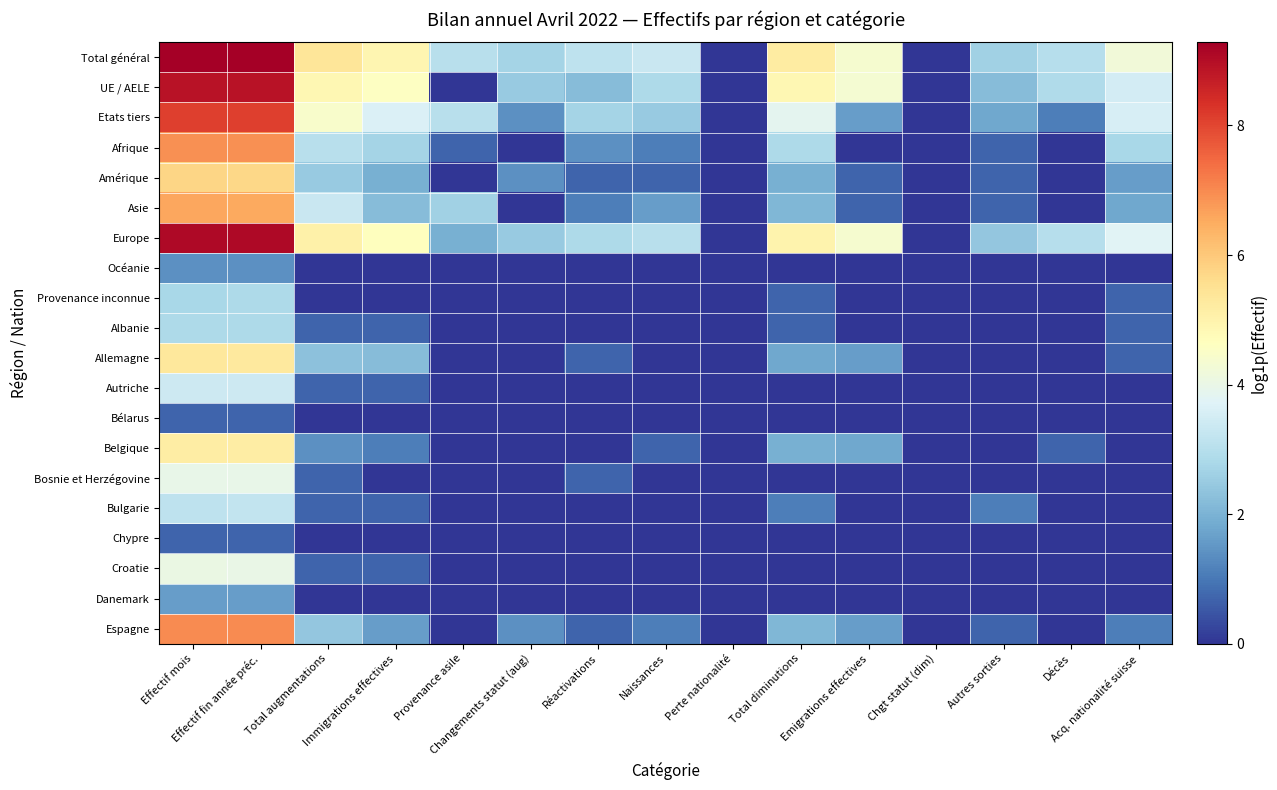

Reading left to right, list all the values displayed in this chart.

Total général: Effectif mois=9.3	Effectif fin année préc.=9.3	Total augmentations=5.4	Immigrations effectives=4.9	Provenance asile=3.0	Changements statut (aug)=2.7	Réactivations=3.1	Naissances=3.3	Perte nationalité=0.0	Total diminutions=5.2	Emigrations effectives=4.4	Chgt statut (dim)=0.0	Autres sorties=2.6	Décès=3.0	Acq. nationalité suisse=4.2
UE / AELE: Effectif mois=8.9	Effectif fin année préc.=8.9	Total augmentations=4.9	Immigrations effectives=4.6	Provenance asile=0.0	Changements statut (aug)=2.5	Réactivations=2.2	Naissances=2.8	Perte nationalité=0.0	Total diminutions=4.9	Emigrations effectives=4.3	Chgt statut (dim)=0.0	Autres sorties=2.2	Décès=2.9	Acq. nationalité suisse=3.5
Etats tiers: Effectif mois=8.1	Effectif fin année préc.=8.1	Total augmentations=4.5	Immigrations effectives=3.6	Provenance asile=3.0	Changements statut (aug)=1.4	Réactivations=2.7	Naissances=2.5	Perte nationalité=0.0	Total diminutions=3.9	Emigrations effectives=1.6	Chgt statut (dim)=0.0	Autres sorties=1.8	Décès=1.1	Acq. nationalité suisse=3.6
Afrique: Effectif mois=6.9	Effectif fin année préc.=6.9	Total augmentations=3.0	Immigrations effectives=2.7	Provenance asile=0.7	Changements statut (aug)=0.0	Réactivations=1.4	Naissances=1.1	Perte nationalité=0.0	Total diminutions=2.8	Emigrations effectives=0.0	Chgt statut (dim)=0.0	Autres sorties=0.7	Décès=0.0	Acq. nationalité suisse=2.8
Amérique: Effectif mois=5.7	Effectif fin année préc.=5.7	Total augmentations=2.5	Immigrations effectives=1.9	Provenance asile=0.0	Changements statut (aug)=1.4	Réactivations=0.7	Naissances=0.7	Perte nationalité=0.0	Total diminutions=1.9	Emigrations effectives=0.7	Chgt statut (dim)=0.0	Autres sorties=0.7	Décès=0.0	Acq. nationalité suisse=1.6
Asie: Effectif mois=6.6	Effectif fin année préc.=6.6	Total augmentations=3.3	Immigrations effectives=2.2	Provenance asile=2.6	Changements statut (aug)=0.0	Réactivations=1.1	Naissances=1.6	Perte nationalité=0.0	Total diminutions=2.1	Emigrations effectives=0.7	Chgt statut (dim)=0.0	Autres sorties=0.7	Décès=0.0	Acq. nationalité suisse=1.8
Europe: Effectif mois=9.1	Effectif fin année préc.=9.1	Total augmentations=5.1	Immigrations effectives=4.7	Provenance asile=1.9	Changements statut (aug)=2.5	Réactivations=2.8	Naissances=3.0	Perte nationalité=0.0	Total diminutions=5.0	Emigrations effectives=4.4	Chgt statut (dim)=0.0	Autres sorties=2.4	Décès=3.0	Acq. nationalité suisse=3.8
Océanie: Effectif mois=1.4	Effectif fin année préc.=1.4	Total augmentations=0.0	Immigrations effectives=0.0	Provenance asile=0.0	Changements statut (aug)=0.0	Réactivations=0.0	Naissances=0.0	Perte nationalité=0.0	Total diminutions=0.0	Emigrations effectives=0.0	Chgt statut (dim)=0.0	Autres sorties=0.0	Décès=0.0	Acq. nationalité suisse=0.0
Provenance inconnue: Effectif mois=2.8	Effectif fin année préc.=2.8	Total augmentations=0.0	Immigrations effectives=0.0	Provenance asile=0.0	Changements statut (aug)=0.0	Réactivations=0.0	Naissances=0.0	Perte nationalité=0.0	Total diminutions=0.7	Emigrations effectives=0.0	Chgt statut (dim)=0.0	Autres sorties=0.0	Décès=0.0	Acq. nationalité suisse=0.7
Albanie: Effectif mois=2.8	Effectif fin année préc.=2.8	Total augmentations=0.7	Immigrations effectives=0.7	Provenance asile=0.0	Changements statut (aug)=0.0	Réactivations=0.0	Naissances=0.0	Perte nationalité=0.0	Total diminutions=0.7	Emigrations effectives=0.0	Chgt statut (dim)=0.0	Autres sorties=0.0	Décès=0.0	Acq. nationalité suisse=0.7
Allemagne: Effectif mois=5.3	Effectif fin année préc.=5.3	Total augmentations=2.3	Immigrations effectives=2.2	Provenance asile=0.0	Changements statut (aug)=0.0	Réactivations=0.7	Naissances=0.0	Perte nationalité=0.0	Total diminutions=1.8	Emigrations effectives=1.6	Chgt statut (dim)=0.0	Autres sorties=0.0	Décès=0.0	Acq. nationalité suisse=0.7
Autriche: Effectif mois=3.4	Effectif fin année préc.=3.4	Total augmentations=0.7	Immigrations effectives=0.7	Provenance asile=0.0	Changements statut (aug)=0.0	Réactivations=0.0	Naissances=0.0	Perte nationalité=0.0	Total diminutions=0.0	Emigrations effectives=0.0	Chgt statut (dim)=0.0	Autres sorties=0.0	Décès=0.0	Acq. nationalité suisse=0.0
Bélarus: Effectif mois=0.7	Effectif fin année préc.=0.7	Total augmentations=0.0	Immigrations effectives=0.0	Provenance asile=0.0	Changements statut (aug)=0.0	Réactivations=0.0	Naissances=0.0	Perte nationalité=0.0	Total diminutions=0.0	Emigrations effectives=0.0	Chgt statut (dim)=0.0	Autres sorties=0.0	Décès=0.0	Acq. nationalité suisse=0.0
Belgique: Effectif mois=5.2	Effectif fin année préc.=5.2	Total augmentations=1.4	Immigrations effectives=1.1	Provenance asile=0.0	Changements statut (aug)=0.0	Réactivations=0.0	Naissances=0.7	Perte nationalité=0.0	Total diminutions=1.9	Emigrations effectives=1.8	Chgt statut (dim)=0.0	Autres sorties=0.0	Décès=0.7	Acq. nationalité suisse=0.0
Bosnie et Herzégovine: Effectif mois=4.0	Effectif fin année préc.=4.0	Total augmentations=0.7	Immigrations effectives=0.0	Provenance asile=0.0	Changements statut (aug)=0.0	Réactivations=0.7	Naissances=0.0	Perte nationalité=0.0	Total diminutions=0.0	Emigrations effectives=0.0	Chgt statut (dim)=0.0	Autres sorties=0.0	Décès=0.0	Acq. nationalité suisse=0.0
Bulgarie: Effectif mois=3.1	Effectif fin année préc.=3.2	Total augmentations=0.7	Immigrations effectives=0.7	Provenance asile=0.0	Changements statut (aug)=0.0	Réactivations=0.0	Naissances=0.0	Perte nationalité=0.0	Total diminutions=1.1	Emigrations effectives=0.0	Chgt statut (dim)=0.0	Autres sorties=1.1	Décès=0.0	Acq. nationalité suisse=0.0
Chypre: Effectif mois=0.7	Effectif fin année préc.=0.7	Total augmentations=0.0	Immigrations effectives=0.0	Provenance asile=0.0	Changements statut (aug)=0.0	Réactivations=0.0	Naissances=0.0	Perte nationalité=0.0	Total diminutions=0.0	Emigrations effectives=0.0	Chgt statut (dim)=0.0	Autres sorties=0.0	Décès=0.0	Acq. nationalité suisse=0.0
Croatie: Effectif mois=4.0	Effectif fin année préc.=4.0	Total augmentations=0.7	Immigrations effectives=0.7	Provenance asile=0.0	Changements statut (aug)=0.0	Réactivations=0.0	Naissances=0.0	Perte nationalité=0.0	Total diminutions=0.0	Emigrations effectives=0.0	Chgt statut (dim)=0.0	Autres sorties=0.0	Décès=0.0	Acq. nationalité suisse=0.0
Danemark: Effectif mois=1.6	Effectif fin année préc.=1.6	Total augmentations=0.0	Immigrations effectives=0.0	Provenance asile=0.0	Changements statut (aug)=0.0	Réactivations=0.0	Naissances=0.0	Perte nationalité=0.0	Total diminutions=0.0	Emigrations effectives=0.0	Chgt statut (dim)=0.0	Autres sorties=0.0	Décès=0.0	Acq. nationalité suisse=0.0
Espagne: Effectif mois=7.0	Effectif fin année préc.=7.0	Total augmentations=2.4	Immigrations effectives=1.6	Provenance asile=0.0	Changements statut (aug)=1.4	Réactivations=0.7	Naissances=1.1	Perte nationalité=0.0	Total diminutions=2.1	Emigrations effectives=1.6	Chgt statut (dim)=0.0	Autres sorties=0.7	Décès=0.0	Acq. nationalité suisse=1.1